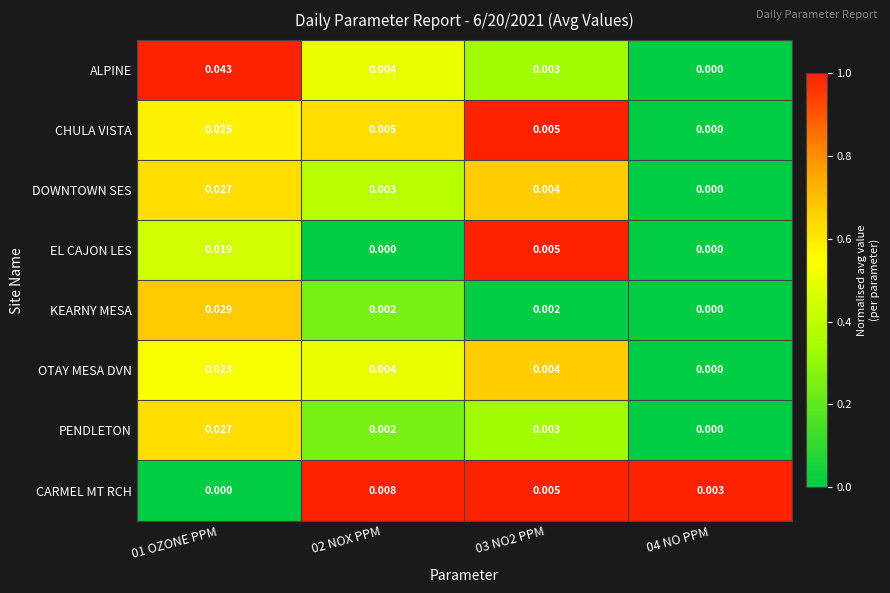

Which series has the largest total across all categories?

ALPINE